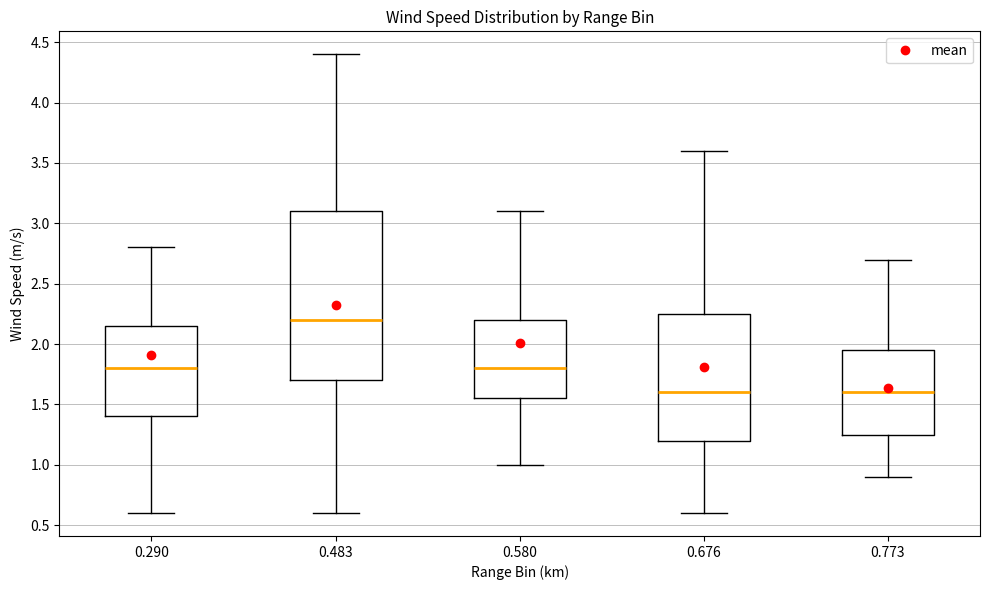

Reading left to right, read every box against the y-axis: the position of its median line, the range the box covers, and the ends of its whiskers. The values are not printed on the chart, so give them approximately, as read against the axis.

0.290: median 1.80, box 1.40 to 2.15, whiskers 0.60 to 2.80
0.483: median 2.20, box 1.70 to 3.10, whiskers 0.60 to 4.40
0.580: median 1.80, box 1.55 to 2.20, whiskers 1.00 to 3.10
0.676: median 1.60, box 1.20 to 2.25, whiskers 0.60 to 3.60
0.773: median 1.60, box 1.25 to 1.95, whiskers 0.90 to 2.70